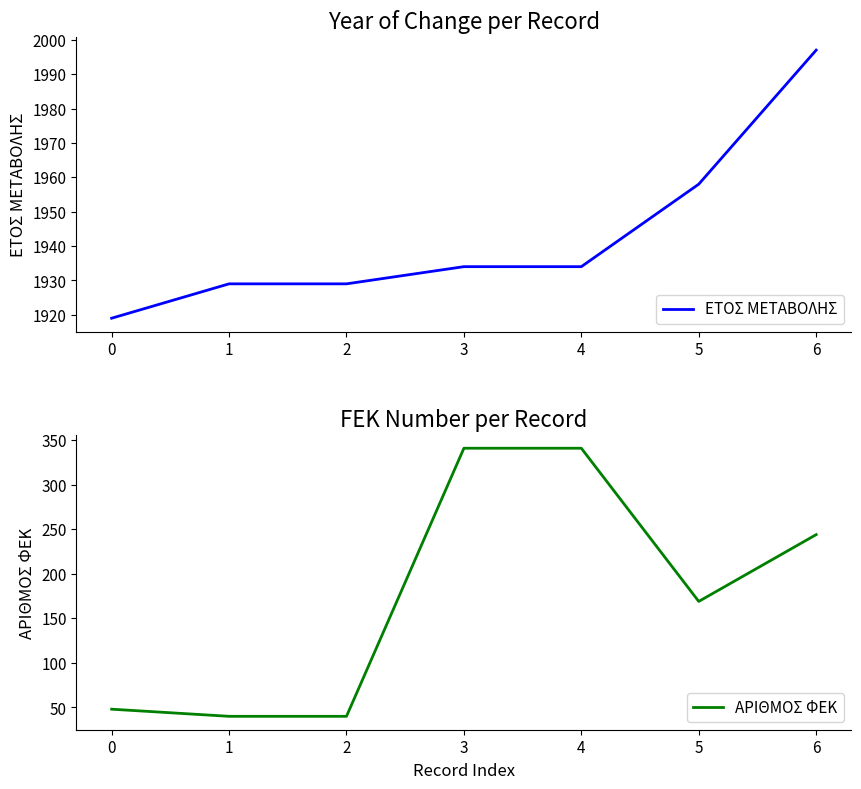

True or false: ΕΤΟΣ ΜΕΤΑΒΟΛΗΣ has more than 1 points higher than both neighbors.

False